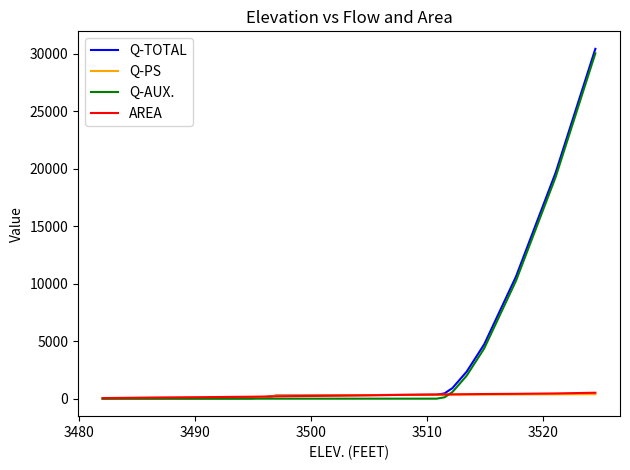

Which series has the largest range (max minus min)?

Q-TOTAL